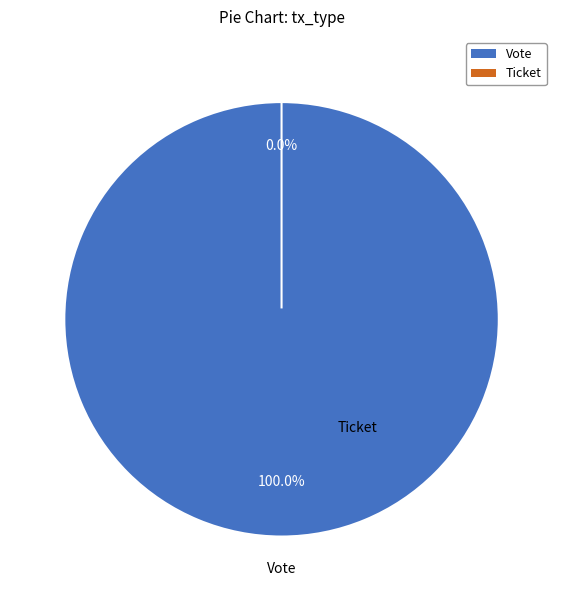

How many segments does this pie chart have?

2